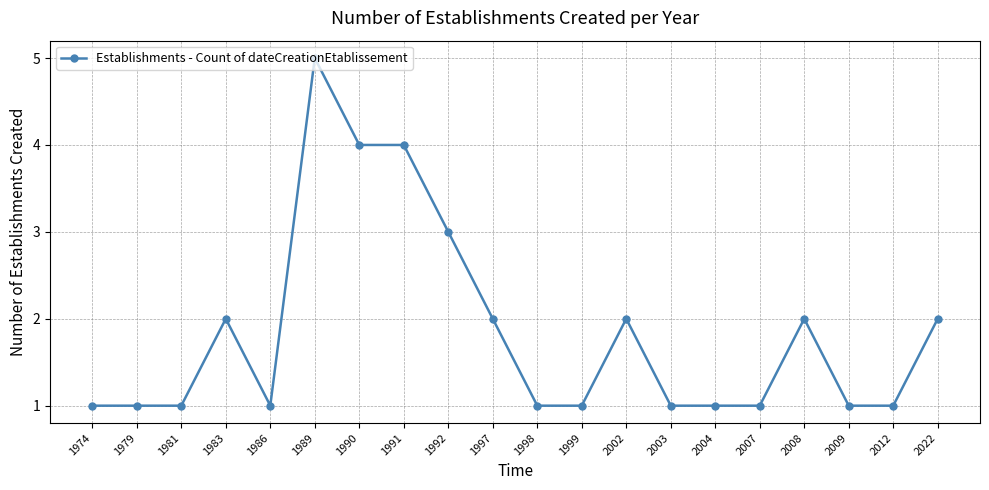

Is this an area chart (filled region under the line)?

No